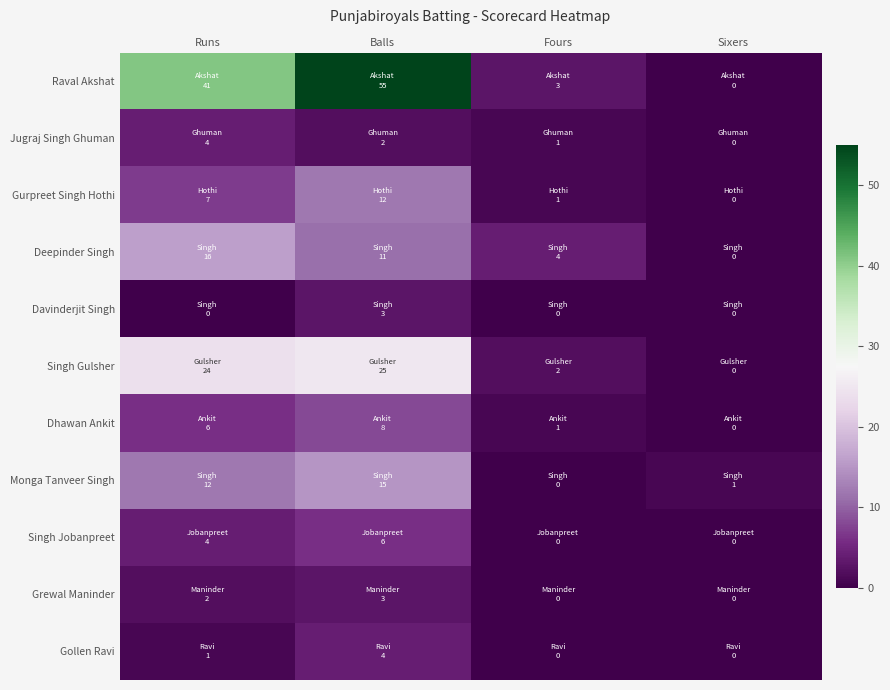

What is the difference between the highest and lowest values at Balls?

53